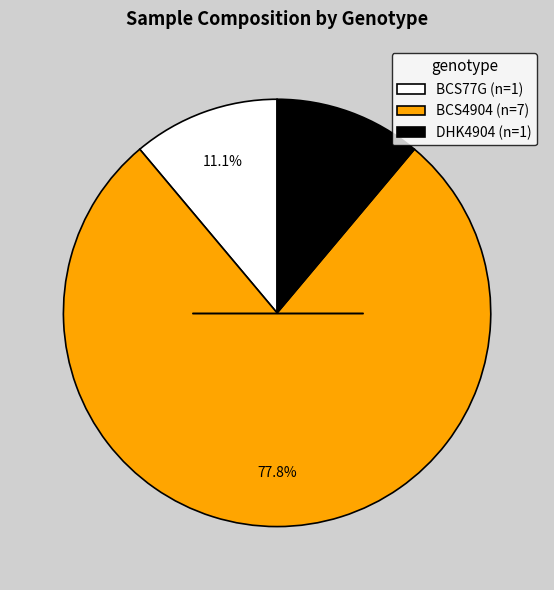

Is BCS77G (n=1) the majority of the pie?

No